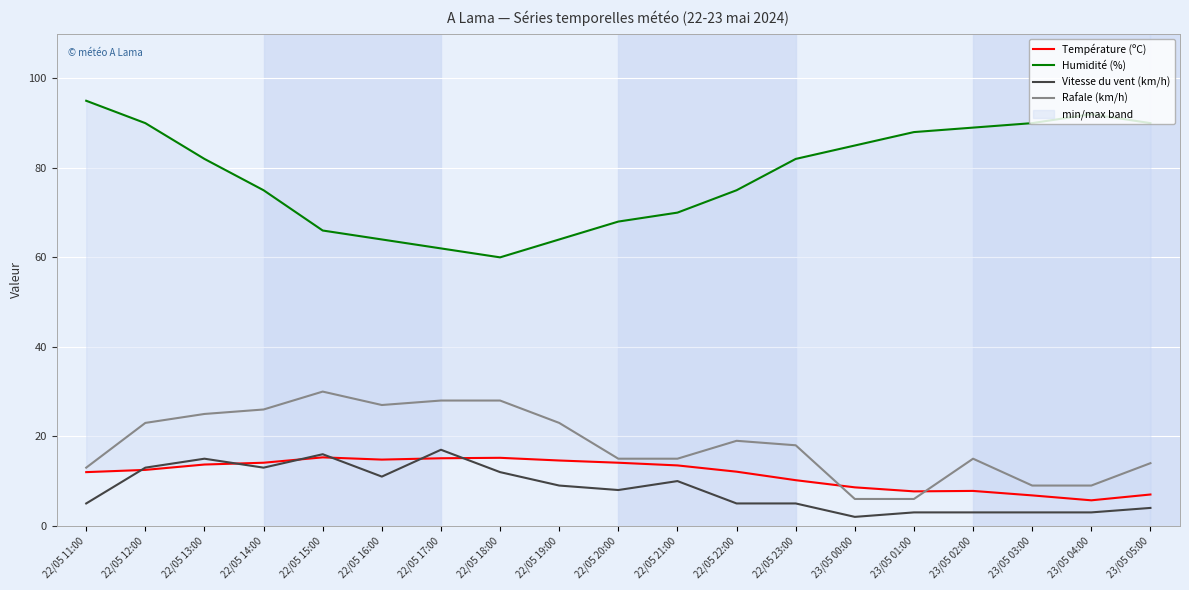

How many values in the Vitesse du vent (km/h) series exceed 8?

9